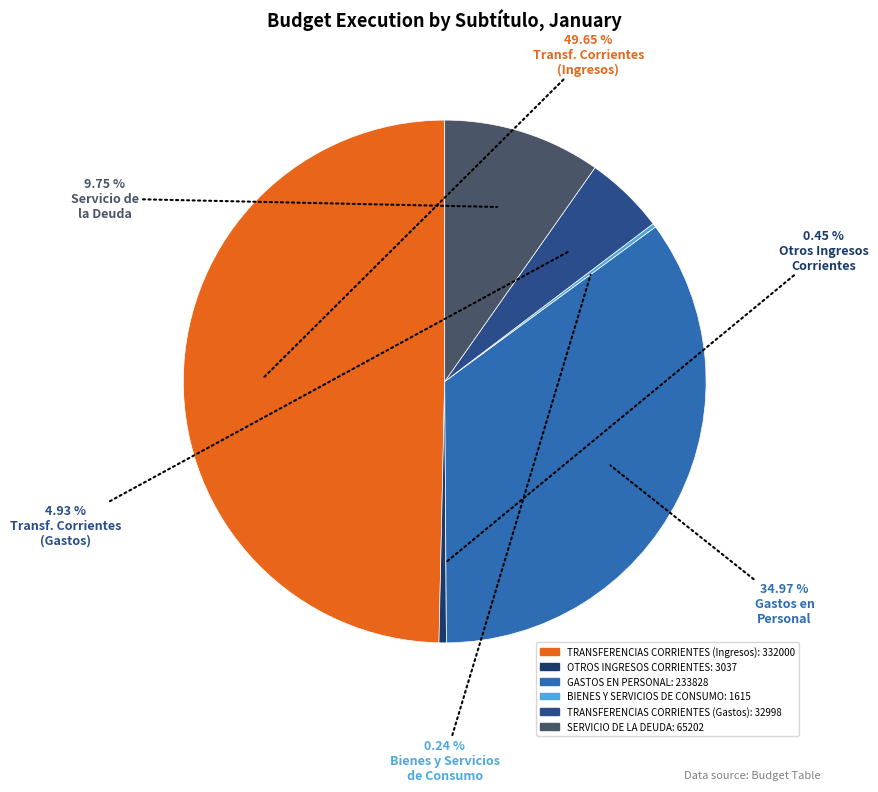

Between GASTOS EN PERSONAL and TRANSFERENCIAS CORRIENTES (Gastos), which is larger?

GASTOS EN PERSONAL